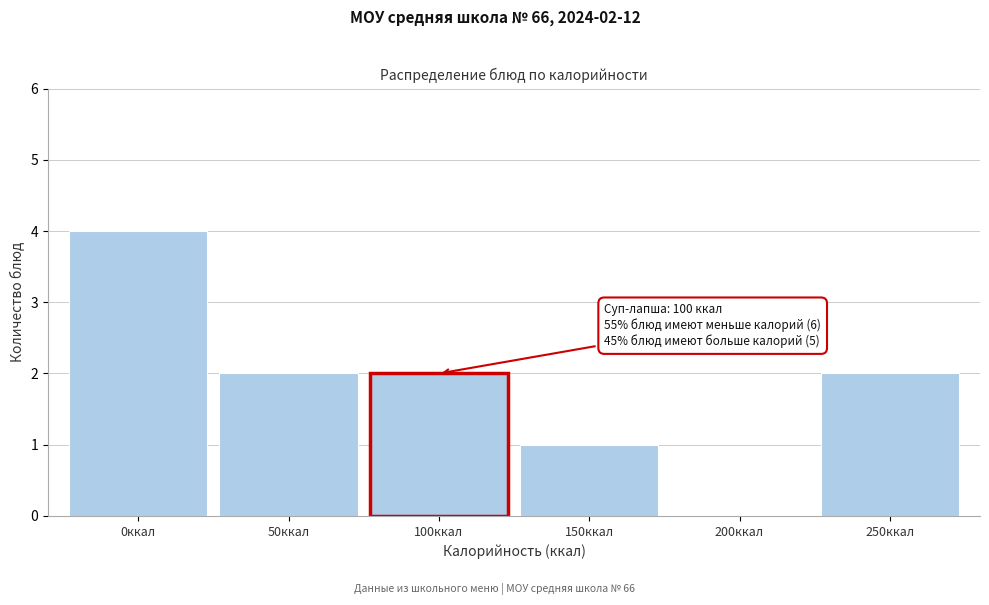

Reading left to right, list all the values displayed in this chart.

0ккал=4	50ккал=2	100ккал=2	150ккал=1	200ккал=0	250ккал=2